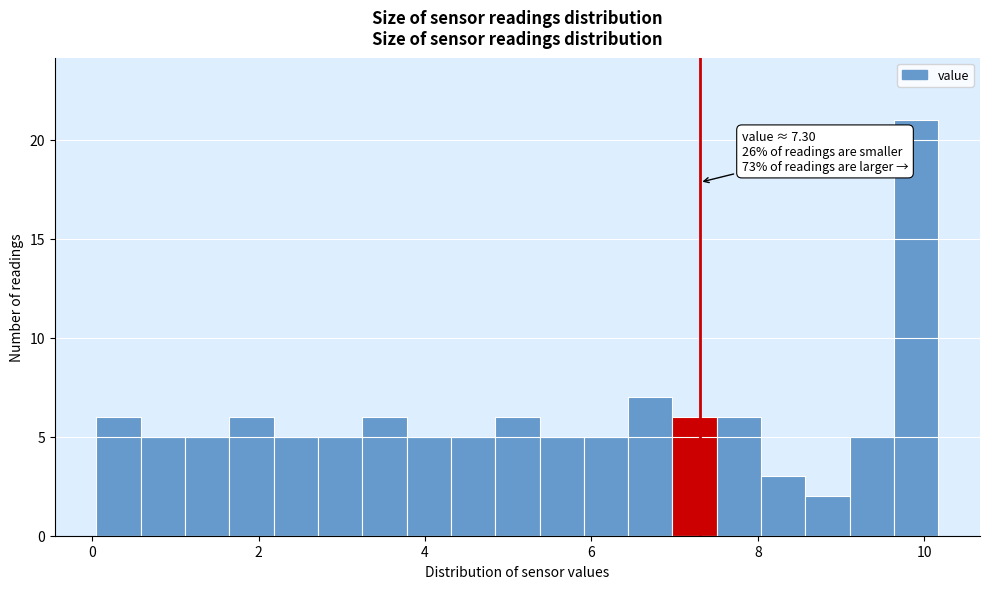

Read against the x-axis, roughly where is the centre of the tallest bar?

10.0